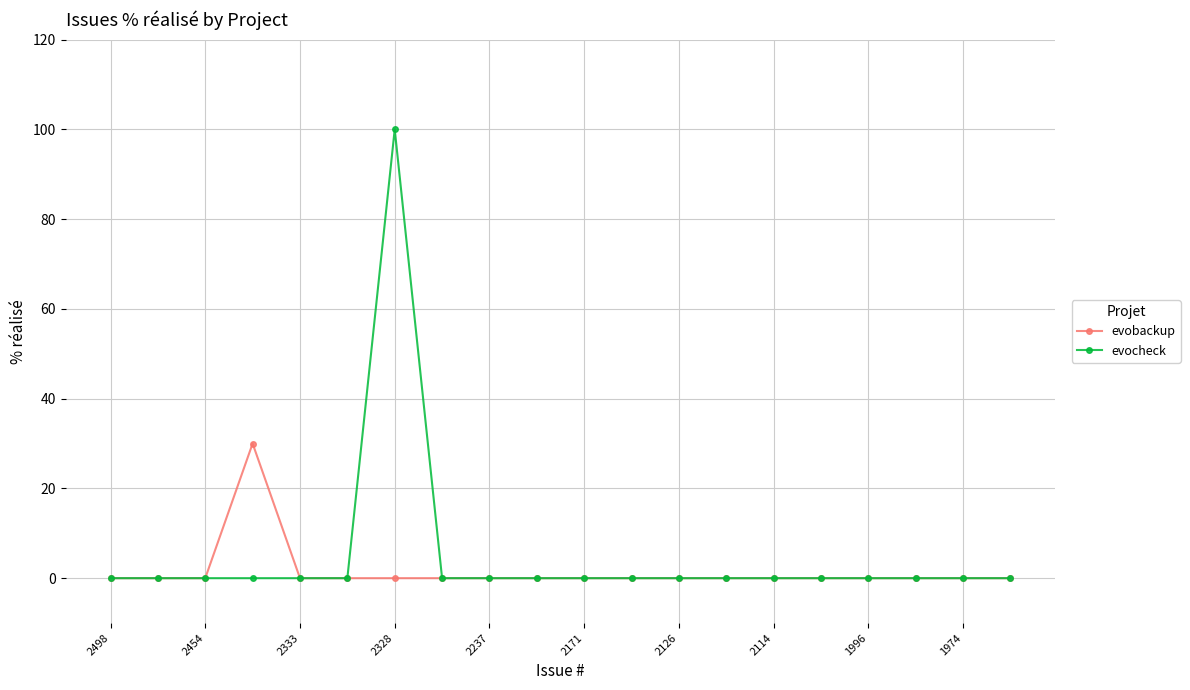

What is the difference between the maximum and second lowest values in the evobackup series?

30